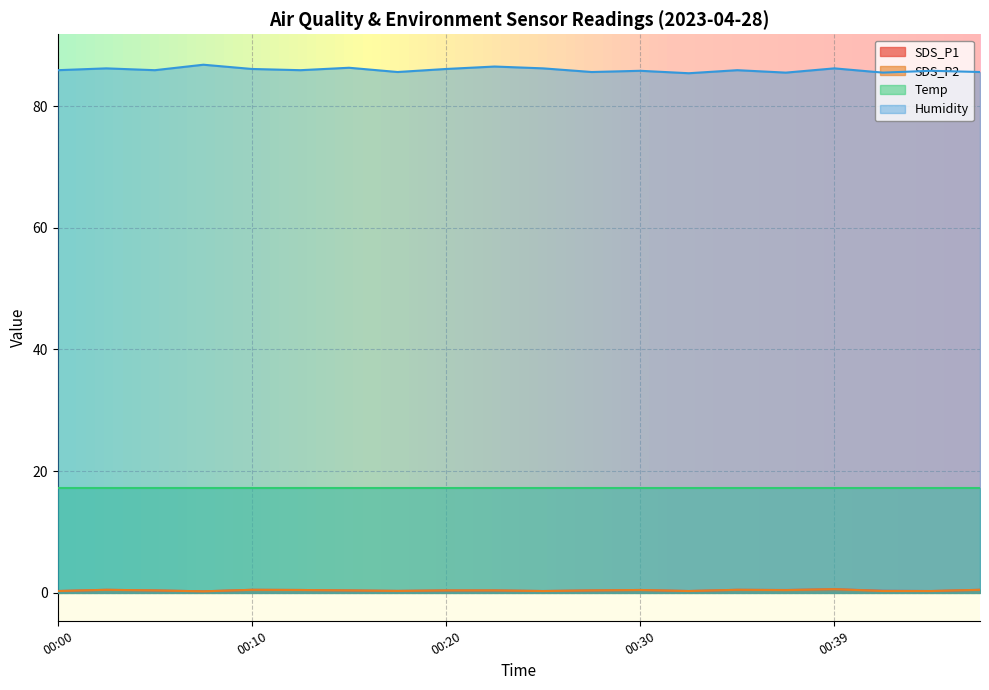

True or false: Humidity has more than 2 interior local peaks.

True